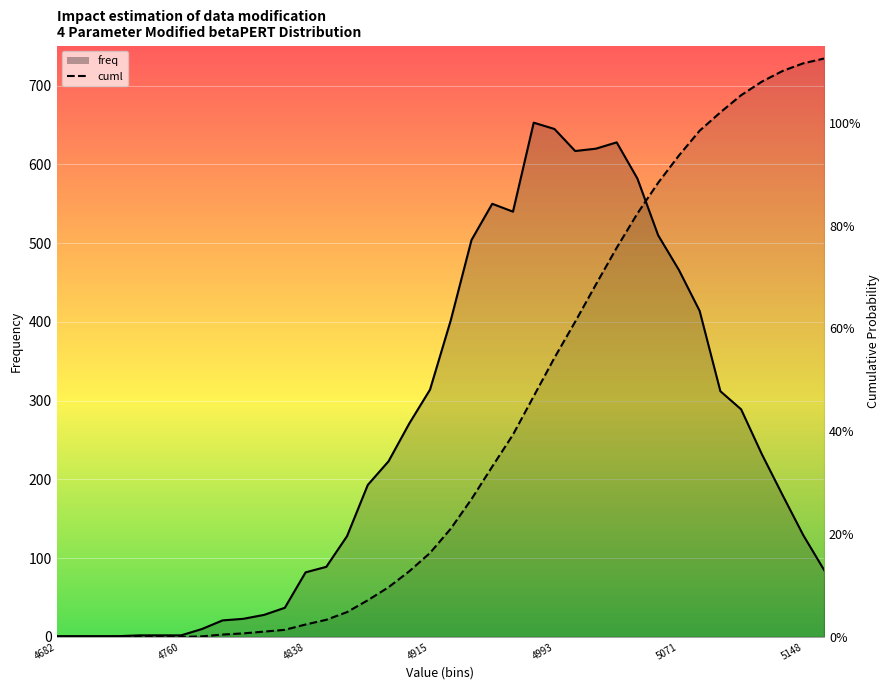

Reading left to right, extract all data points from this chart.

freq: 1.0	1.0	1.0	1.0	2.0	2.0	2.0	10.0	21.0	23.0	28.0	37.0	82.0	89.0	128.0	193.0	223.0	271.0	314.0	402.0	504.0	550.0	540.0	653.0	645.0	617.0	620.0	628.0	582.0	510.0	466.0	414.0	312.0	289.0	232.0	180.0	129.0	85.0
cuml: 0.0	0.0	0.0	0.0	0.0	0.0	0.0	0.8	3.0	4.5	6.8	9.0	15.8	21.8	31.5	46.6	63.1	83.4	106.6	137.4	175.0	216.3	256.8	305.6	354.4	400.3	447.6	494.1	537.7	576.7	611.3	642.8	666.1	687.9	705.1	718.7	728.4	734.4